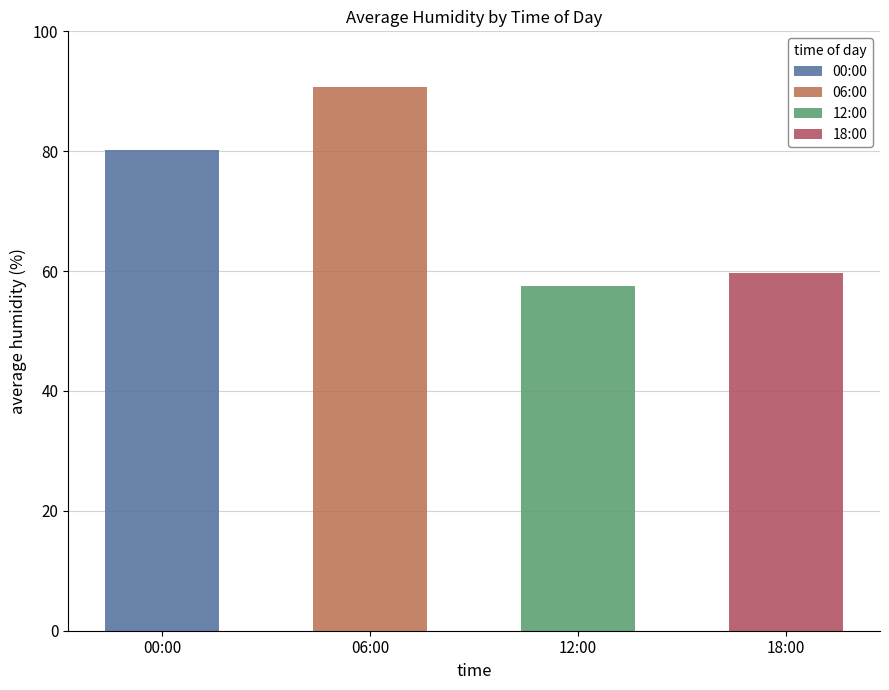

What are all the series names shown in the legend?

00:00, 06:00, 12:00, 18:00